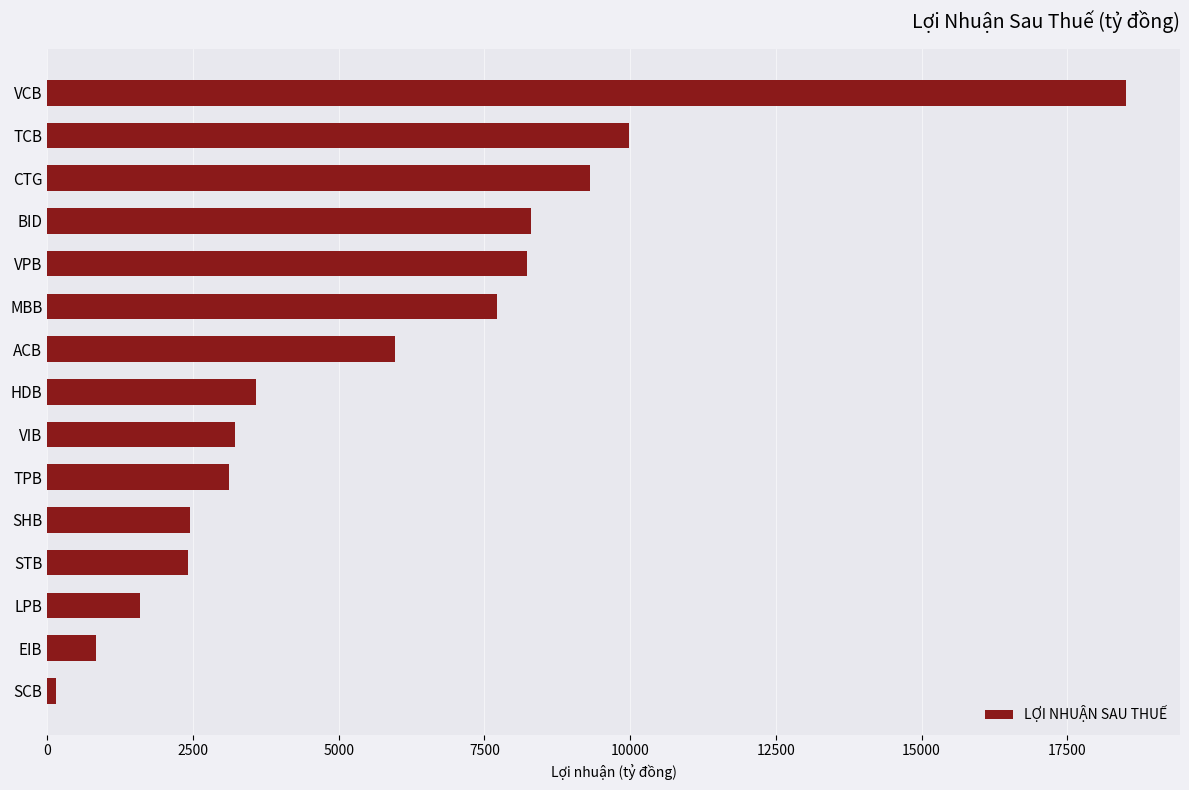

Approximately how many times larger is the value at STB compared to BID?

0.3